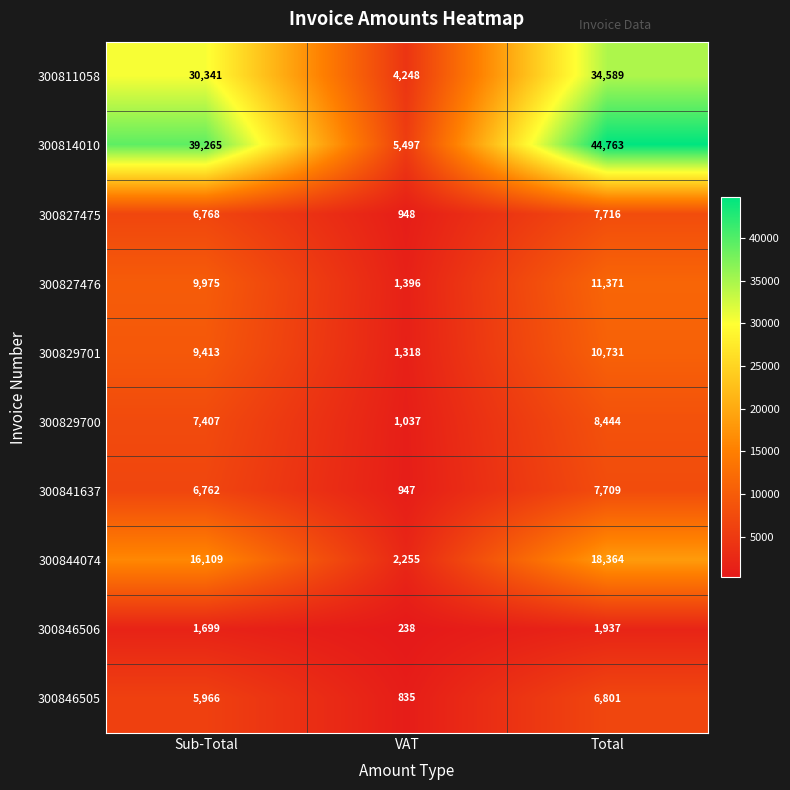

Count the number of data series in this chart.

10